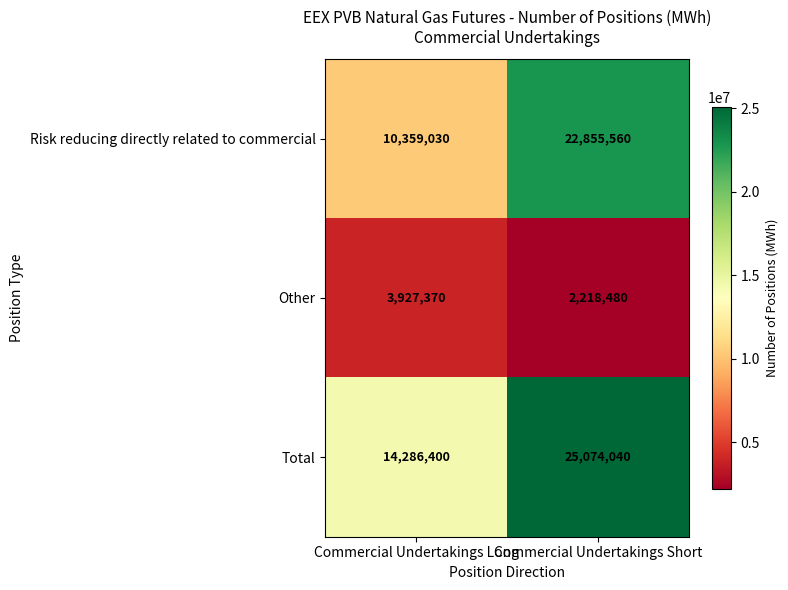

What is the highest value of the Total series?

25074040